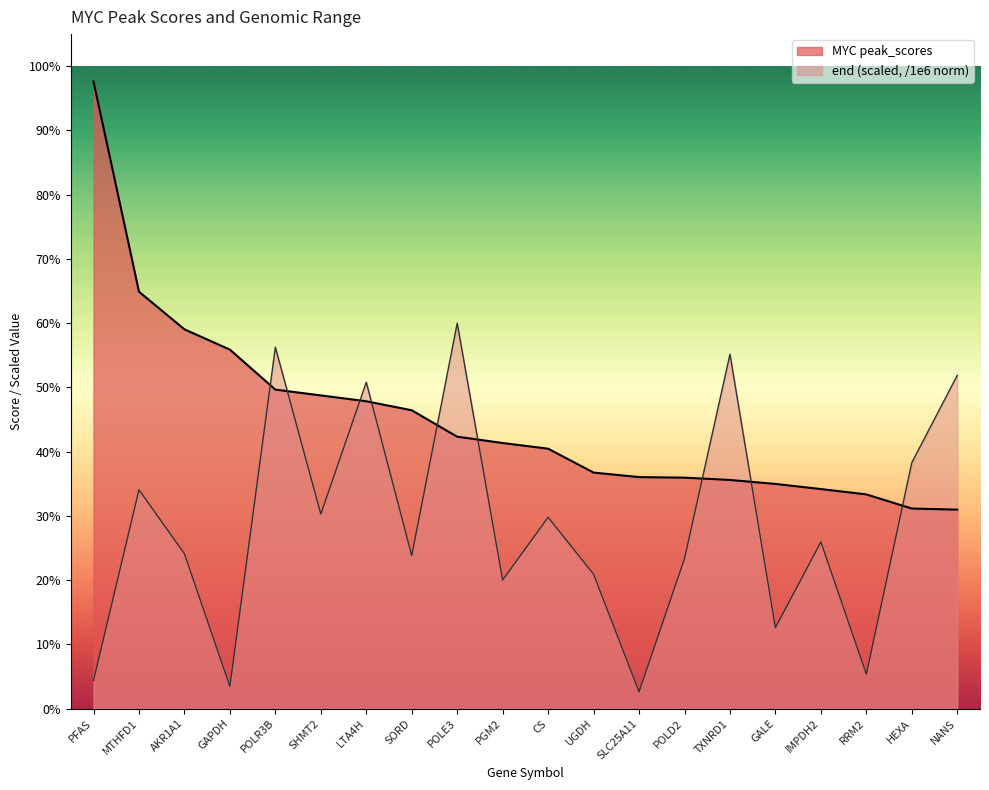

Where is end nearest to the value 31?

SHMT2